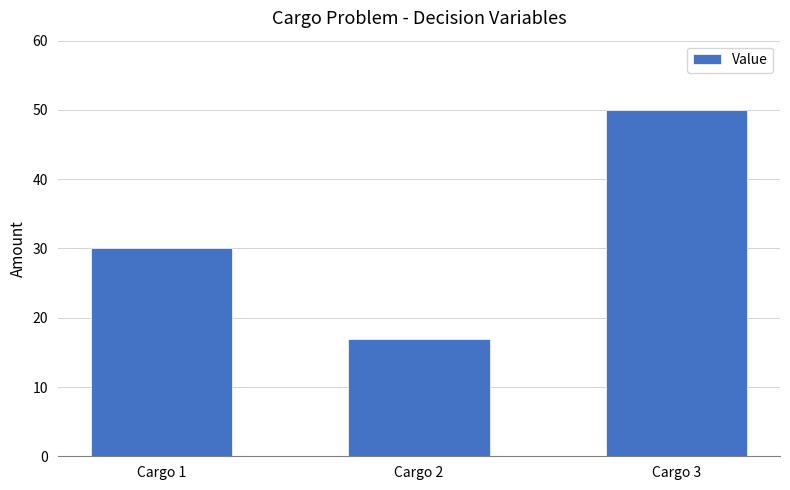

Which label corresponds to the smallest value in the chart?

Cargo 2